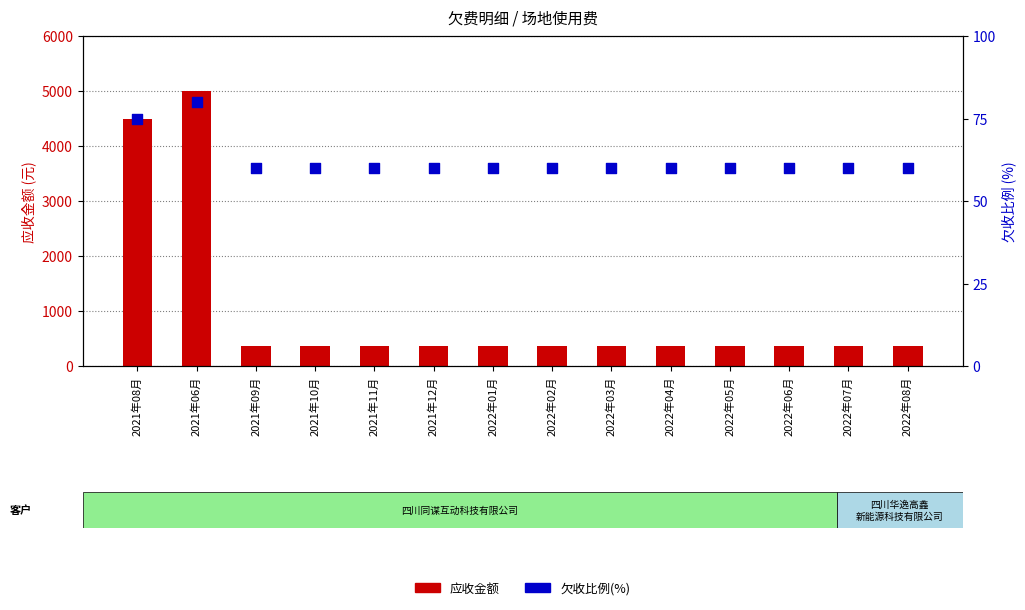

Which series has the widest spread of Y values?

应收金额